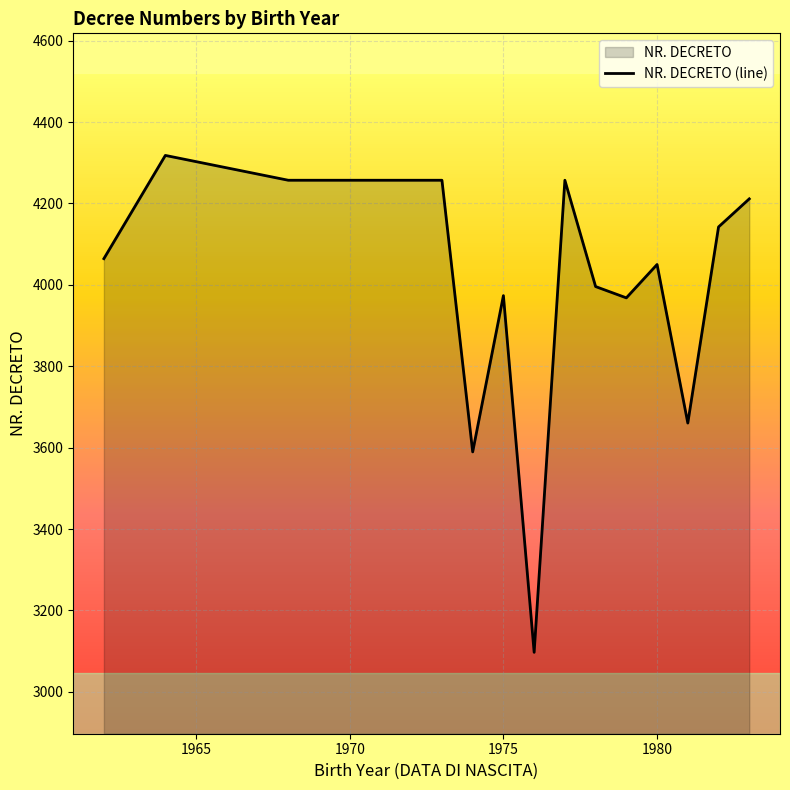

What is the difference between the maximum and minimum values?

1221.0